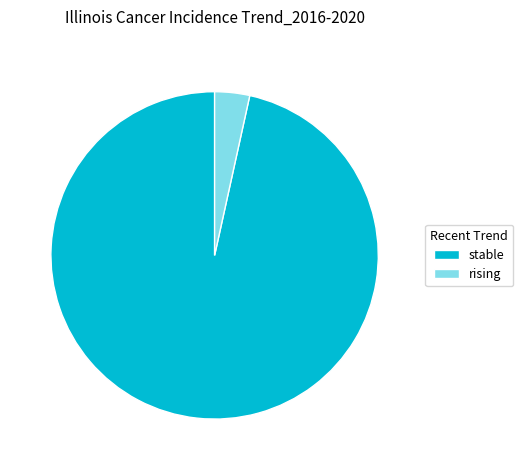

Is it true that rising is 18% of the pie?

False